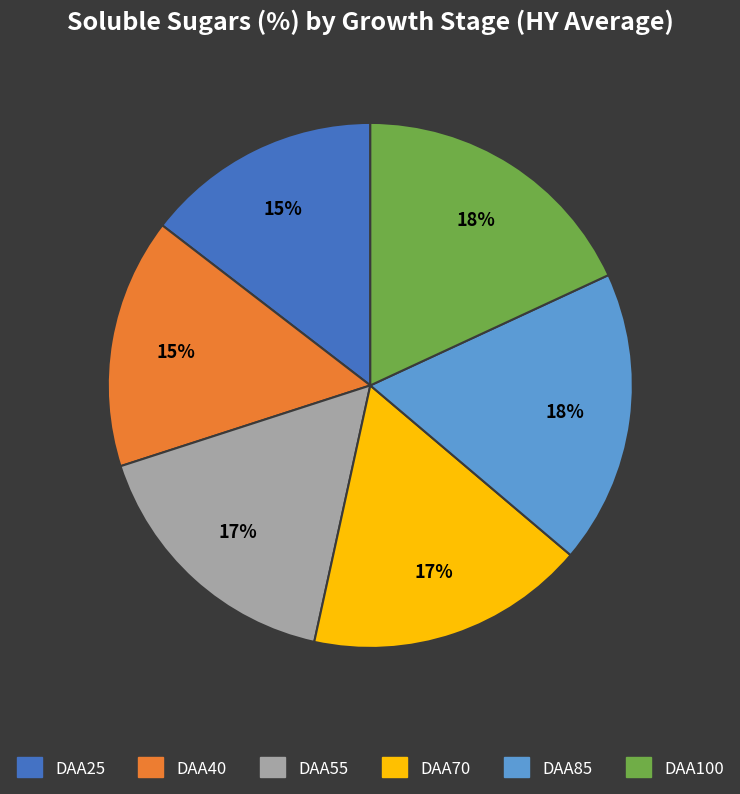

To the nearest percent, what portion does DAA85 represent?

18%